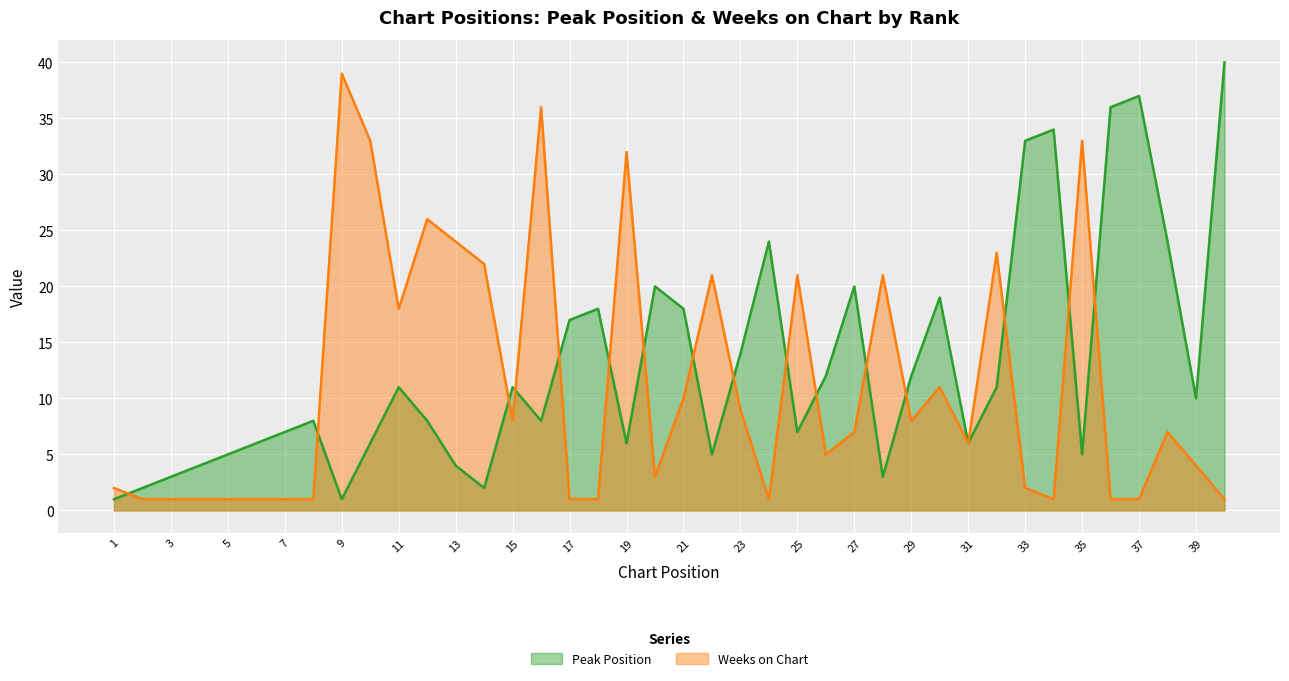

Between 19 and 10, which is larger?

19